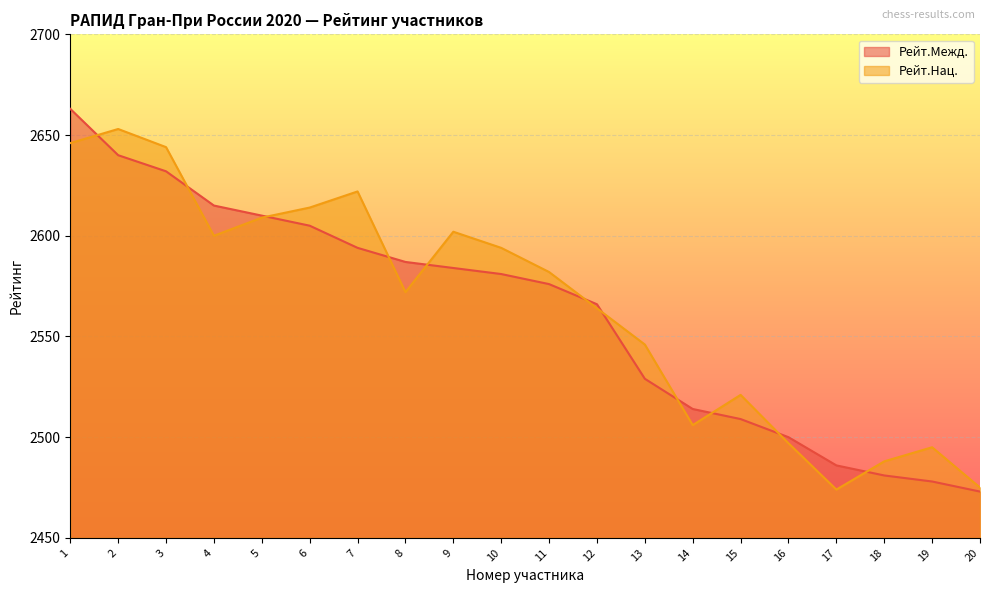

At which label is Рейт.Нац. closest to 2563?

12